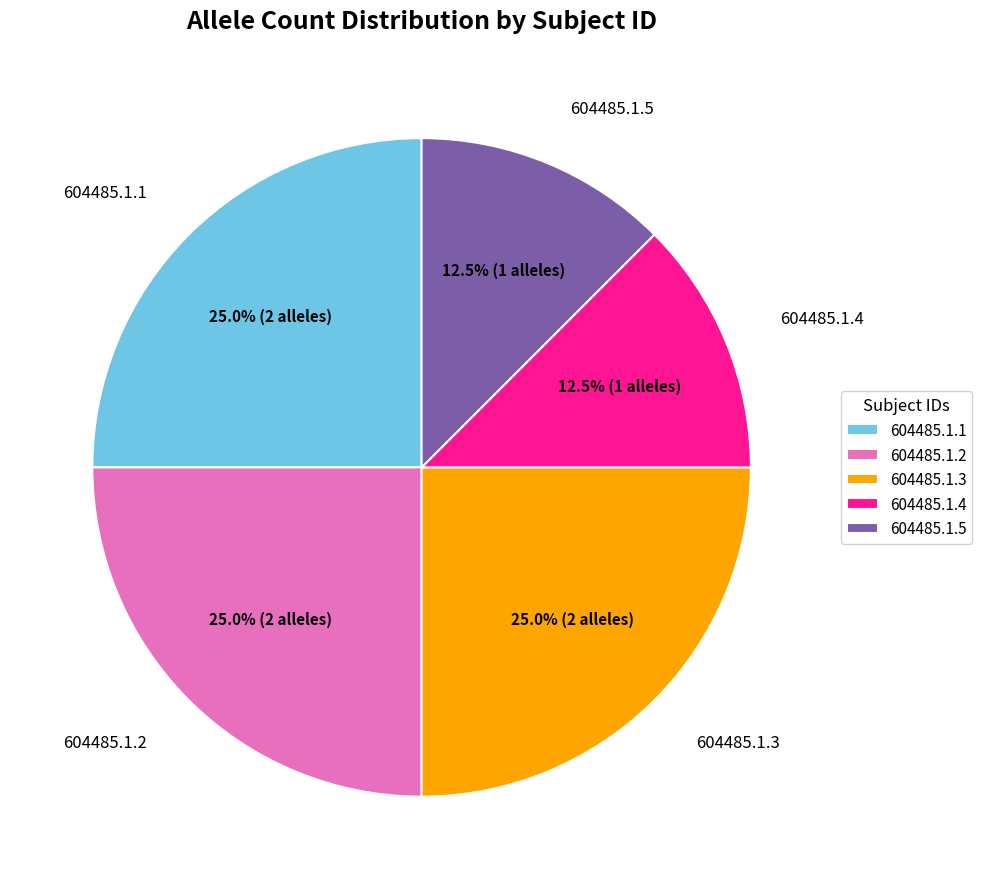

Count the number of slices in the pie.

5